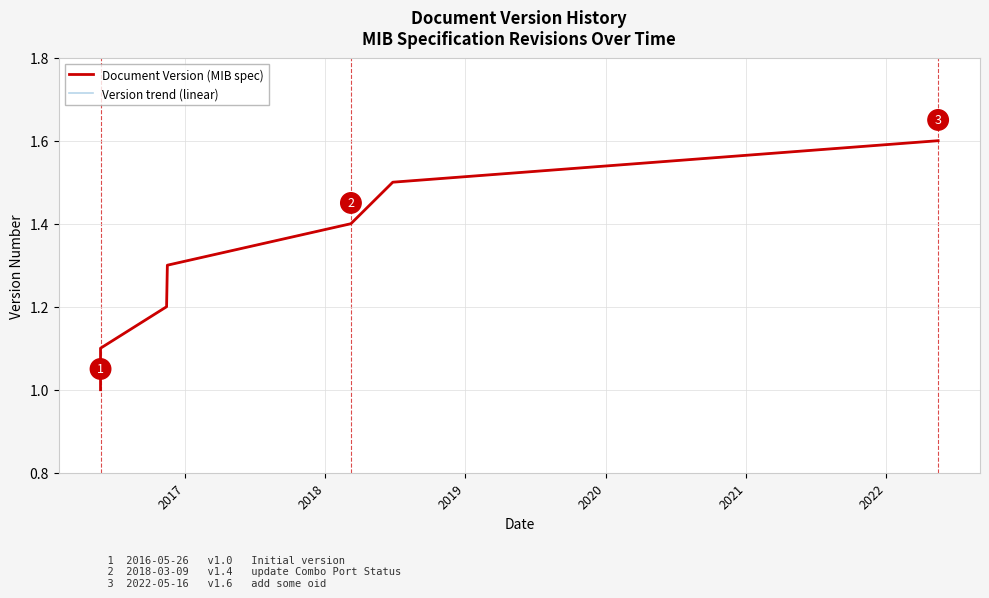

How many values in the Document Version (MIB spec) series exceed 1?

6